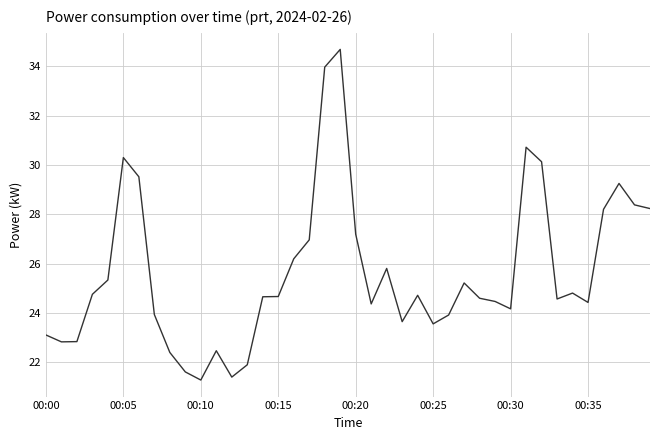

What is the greatest value displayed?

34.7